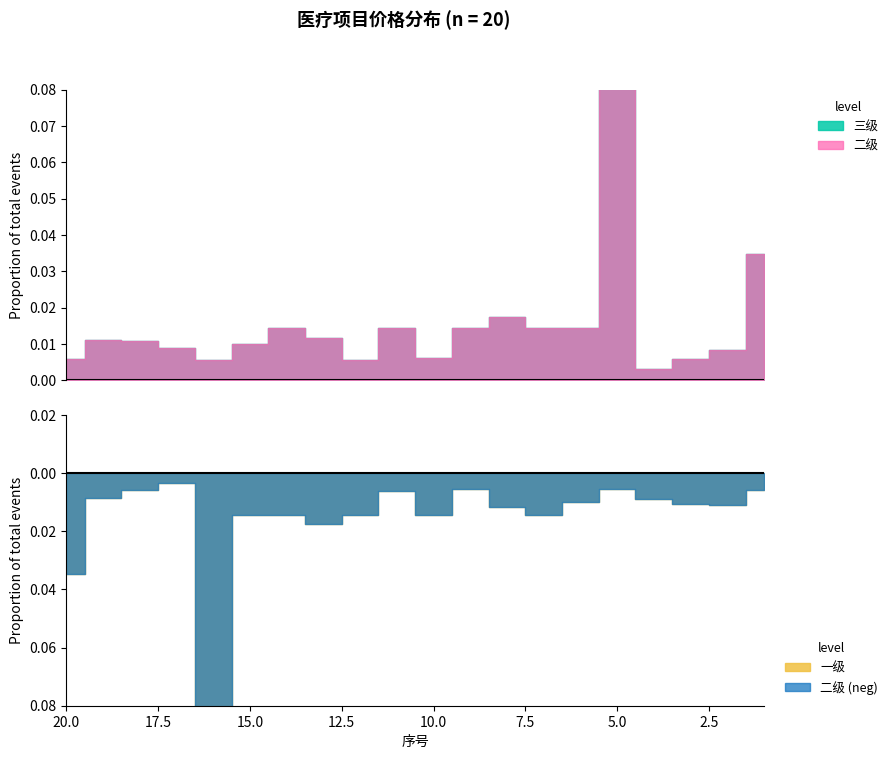

Count the number of data series in this chart.

3